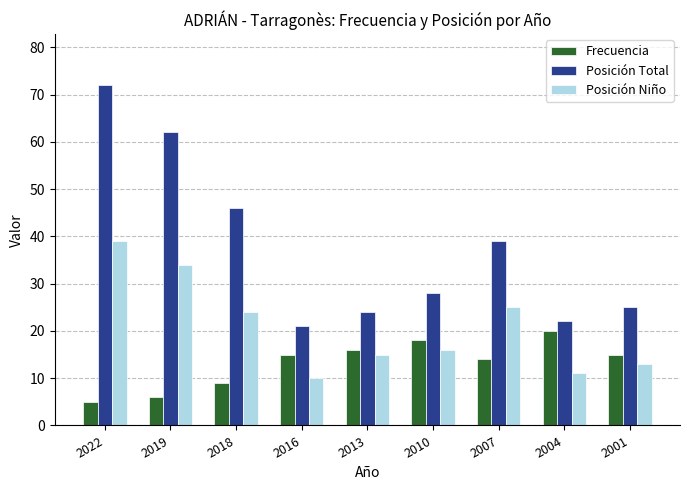

What value does the Frecuencia series have at 2019, to the nearest 5?

5